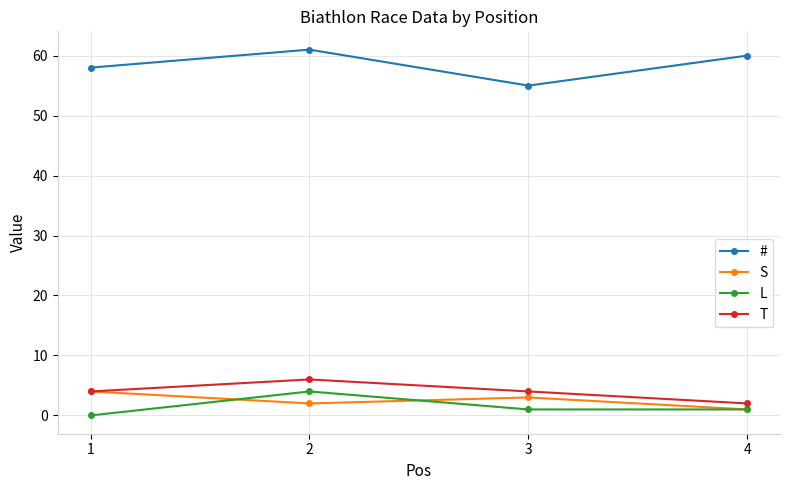

What is the maximum value shown in the chart?

61